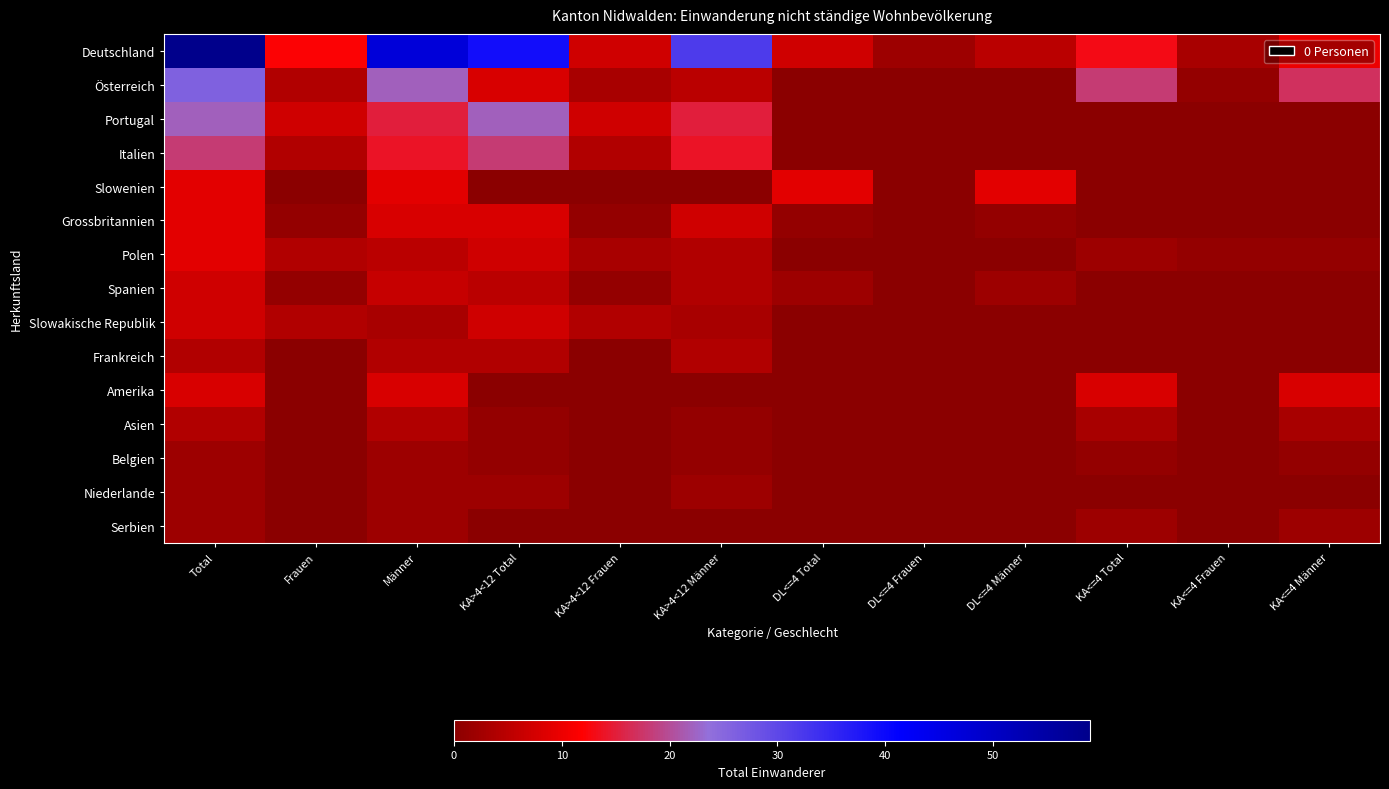

Which label corresponds to the smallest value in the chart?

DL<=4 Total